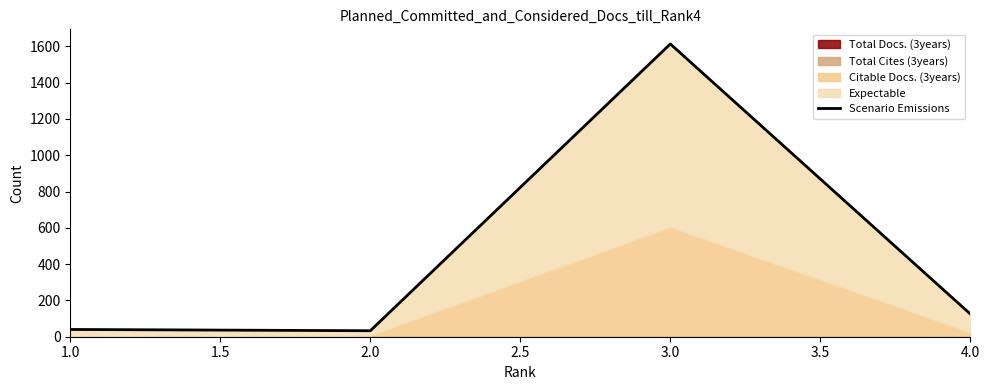

How many interior local valleys (lower than both neighbors) does the data have?

1